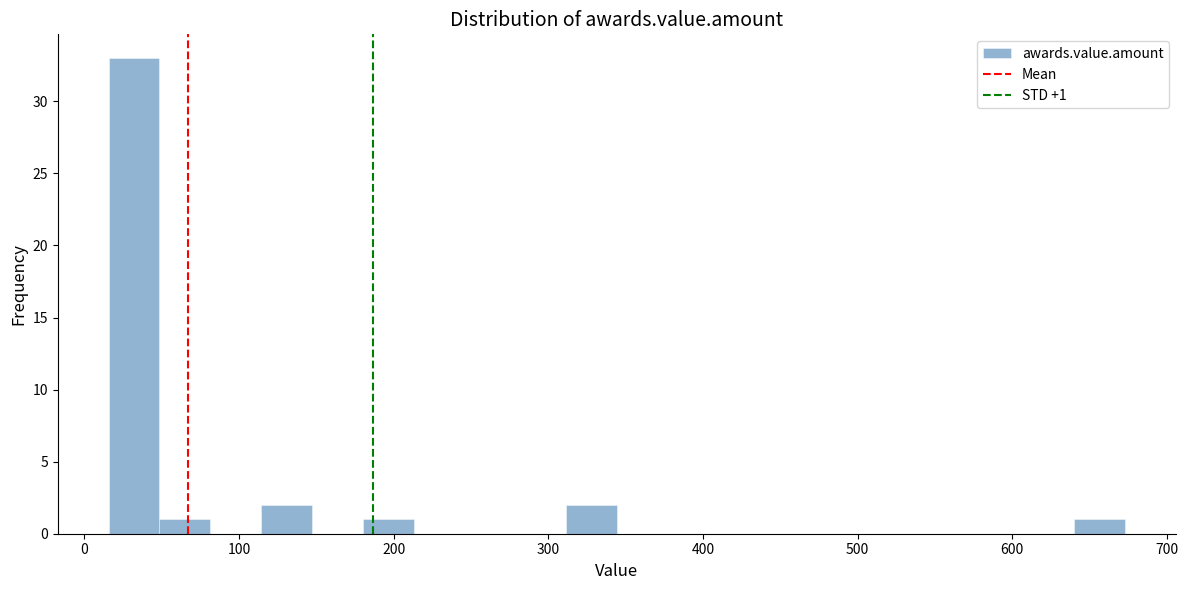

Around what value on the x-axis is the tallest bar? Give the approximate position of its centre, as read against the axis.

30